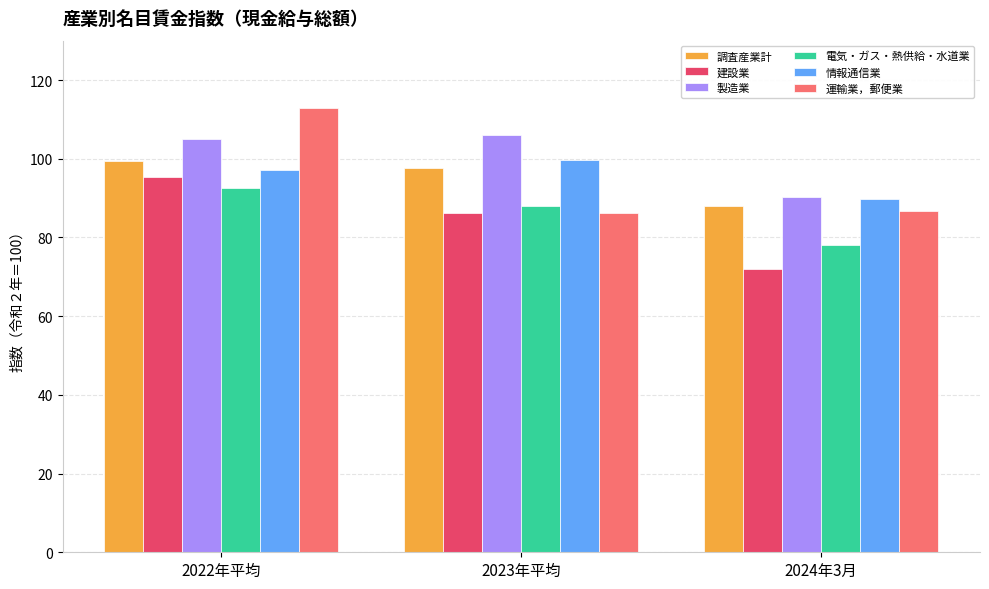

What position from the left is 2022年平均?

1